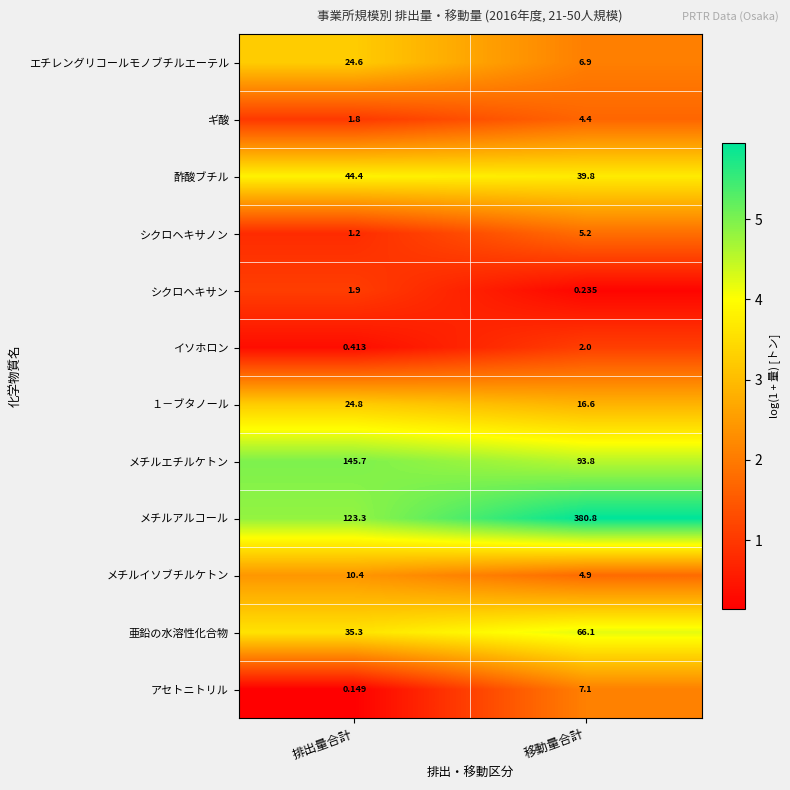

Which series has the widest spread of values?

メチルアルコール